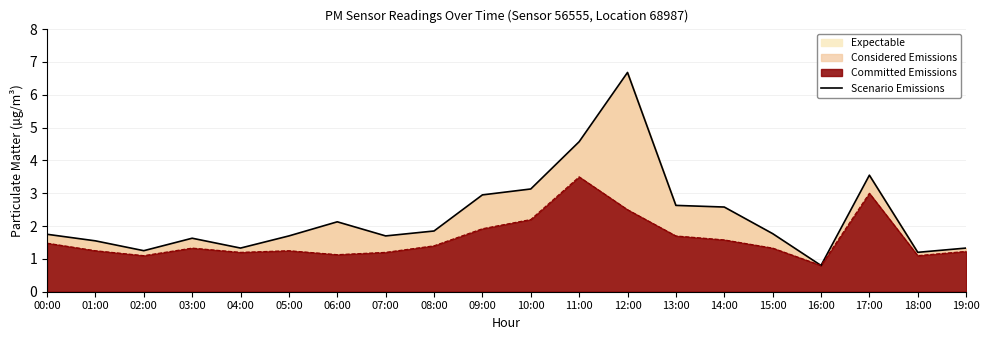

What is the difference between the values at 07:00 and 06:00?

0.4